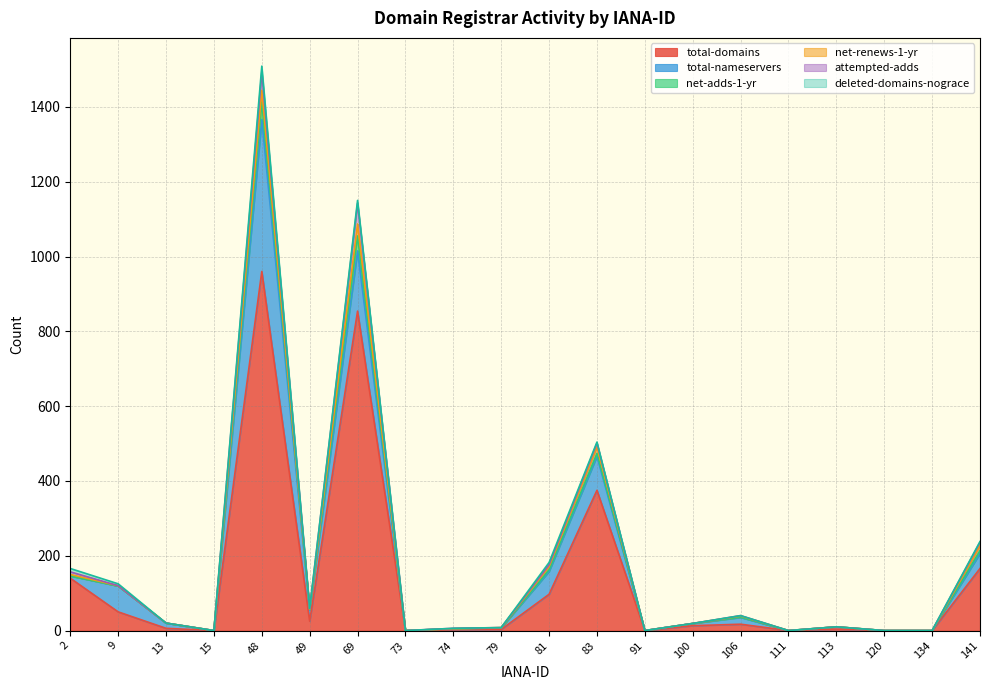

How many data points in total-nameservers are less than 6?

8